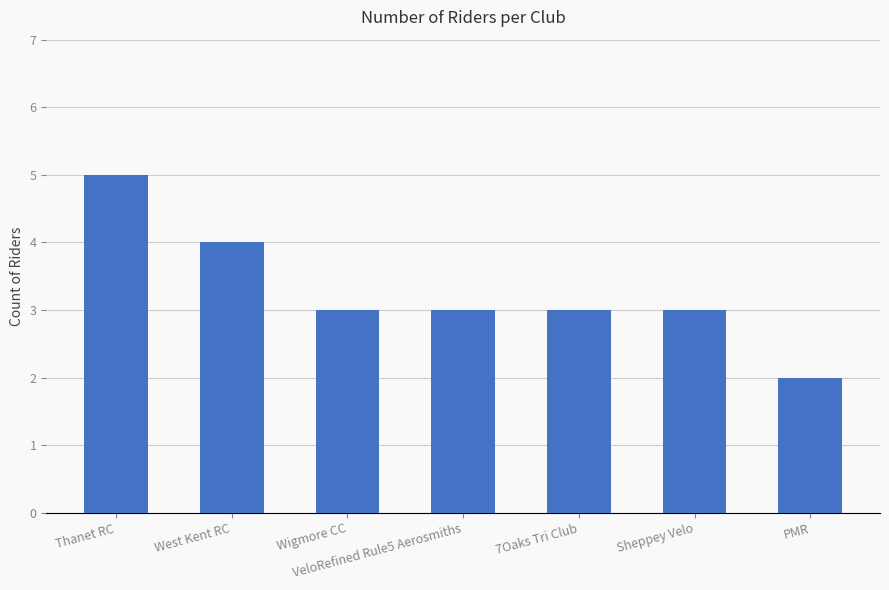

What is the smallest value displayed?

2